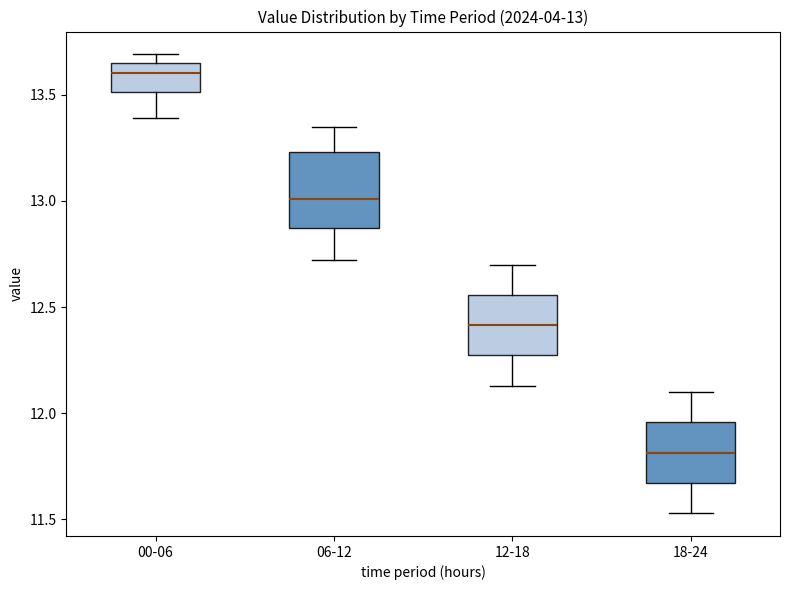

Which box's median line is the highest?

00-06